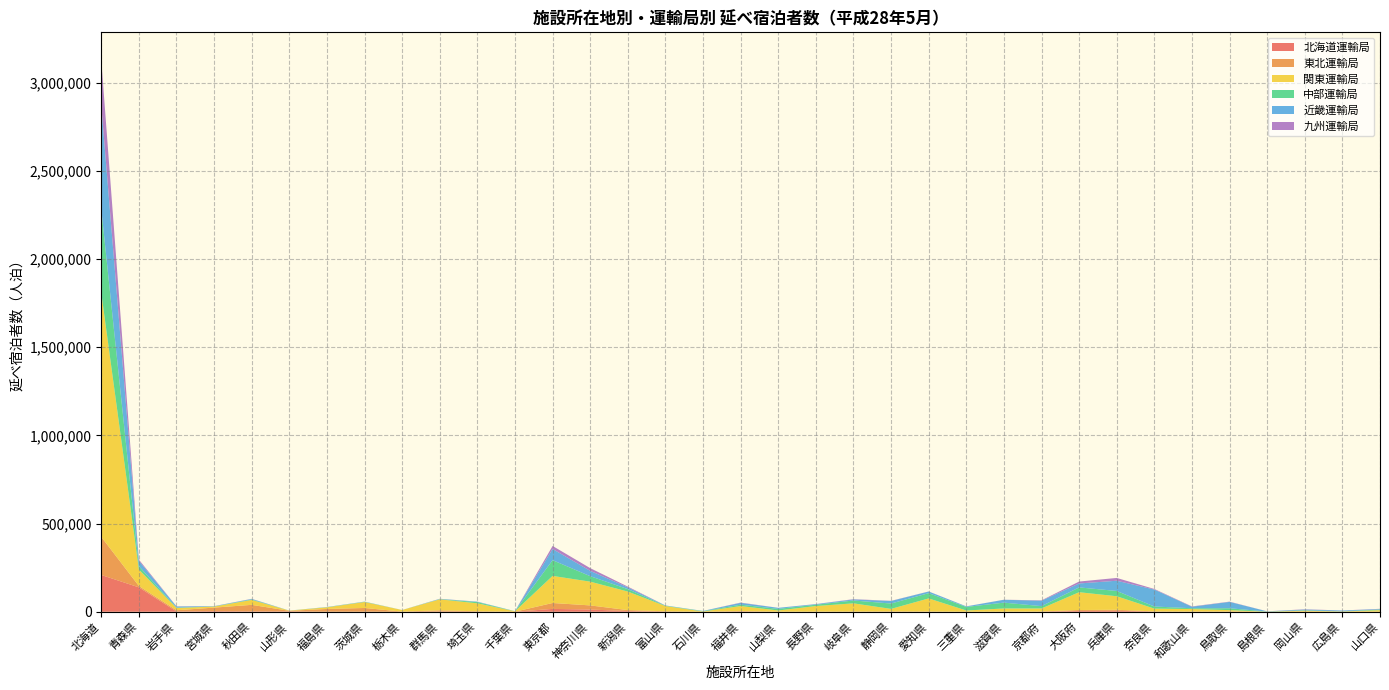

Reading left to right, list all the values displayed in this chart.

北海道運輸局: 208460	138277	1858	3571	2184	2103	252	312	34	1256	253	81	16054	12491	3887	217	13	1310	92	329	245	951	505	106	191	537	4467	5486	740	559	631	5	249	216	228
東北運輸局: 215886	7928	6585	19846	36860	3184	15630	21040	789	6813	2415	319	33526	23452	5511	2499	115	2341	306	502	796	608	646	175	343	867	5349	5696	988	589	807	23	361	160	349
関東運輸局: 1383358	92756	12833	5924	27929	1075	9148	33627	8958	62206	45032	2235	153632	134588	104999	29524	1294	28746	6757	31521	46527	14615	74314	6724	18075	17205	100901	76617	15976	14219	7763	470	5233	1262	8237
中部運輸局: 475092	19430	2088	952	2580	161	675	1379	87	1231	6901	334	89257	31072	13874	1759	1827	7630	9064	7333	16204	30333	29934	20270	33100	13234	27296	29944	12061	4476	10539	552	2208	631	3830
近畿運輸局: 587987	30176	6197	1140	2920	132	1117	1033	89	1525	2481	202	63419	30356	9824	1519	1296	10355	5911	3433	5997	14415	9281	3019	16149	30683	22258	58067	96068	8631	36092	1210	4490	4685	2566
九州運輸局: 257491	6802	1187	444	846	7	101	137	22	556	277	152	17066	15321	4367	188	30	1612	120	445	1596	1021	378	344	361	2172	10951	15833	3227	1745	1498	179	1468	294	1418